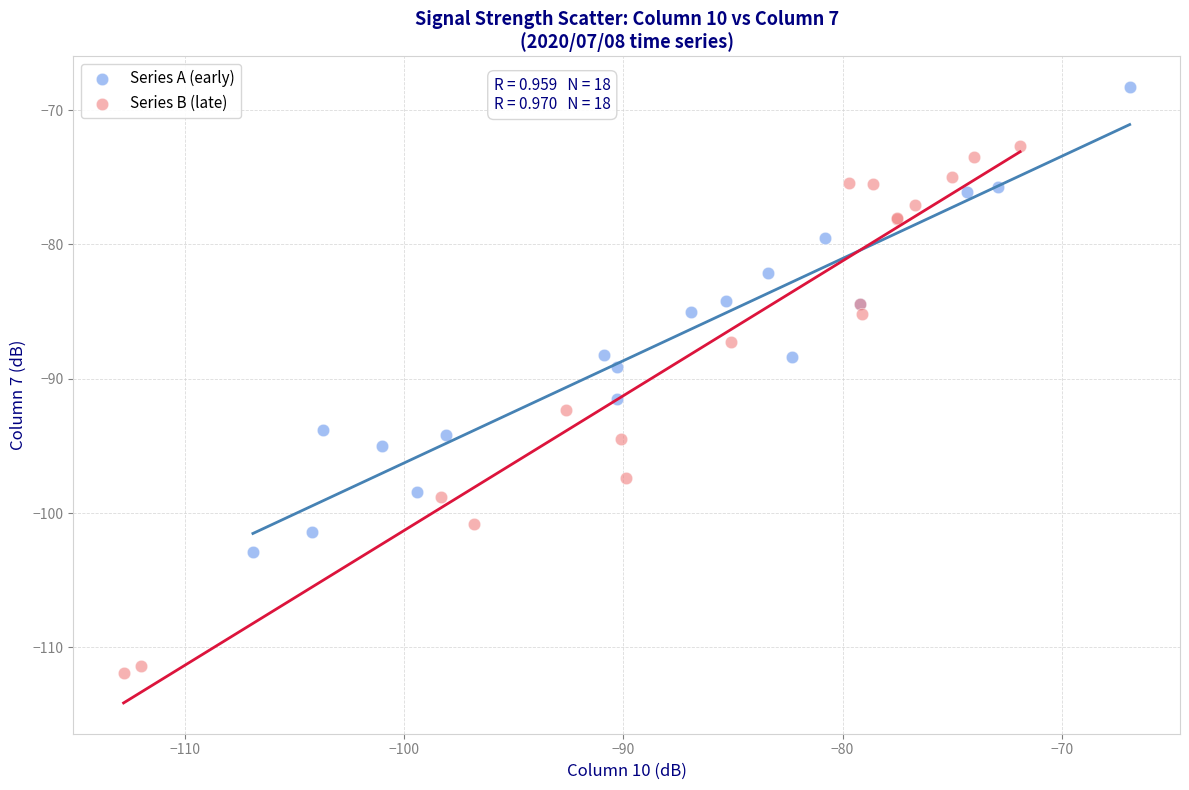

Which series reaches the maximum Y coordinate?

Series A (early)